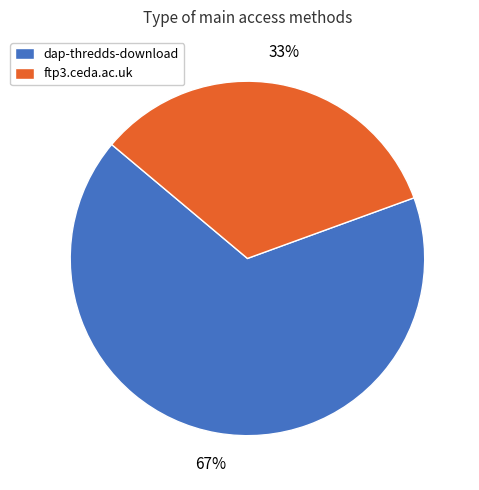

To the nearest percent, what is the average slice percentage?

50%